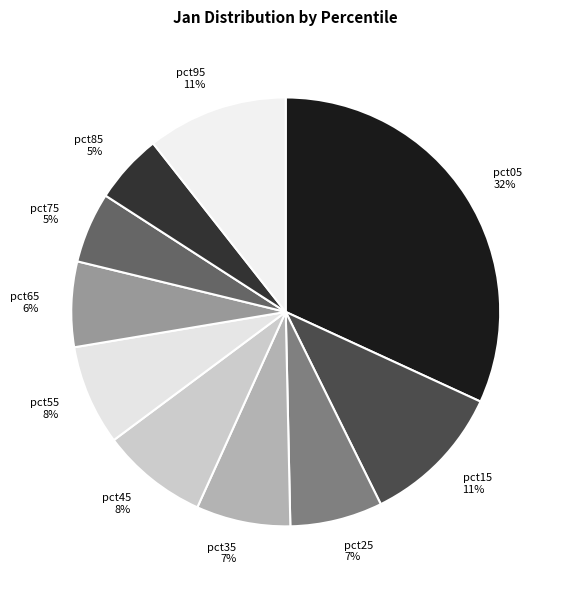

Which slice is the largest?

pct05